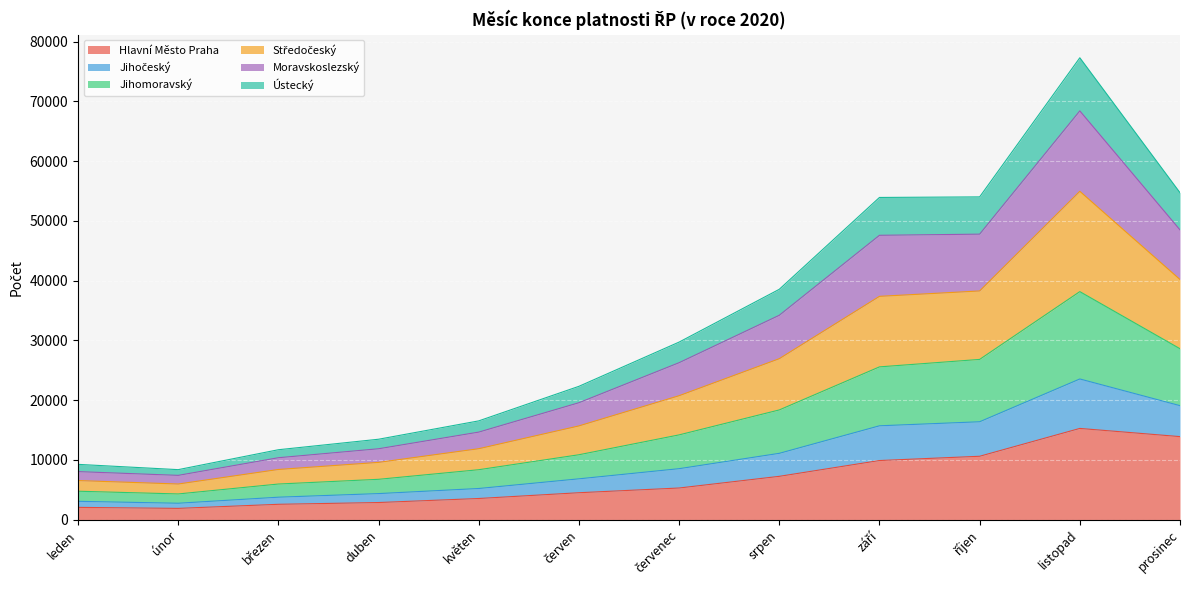

At which category does Hlavní Město Praha reach its first local valley?

únor